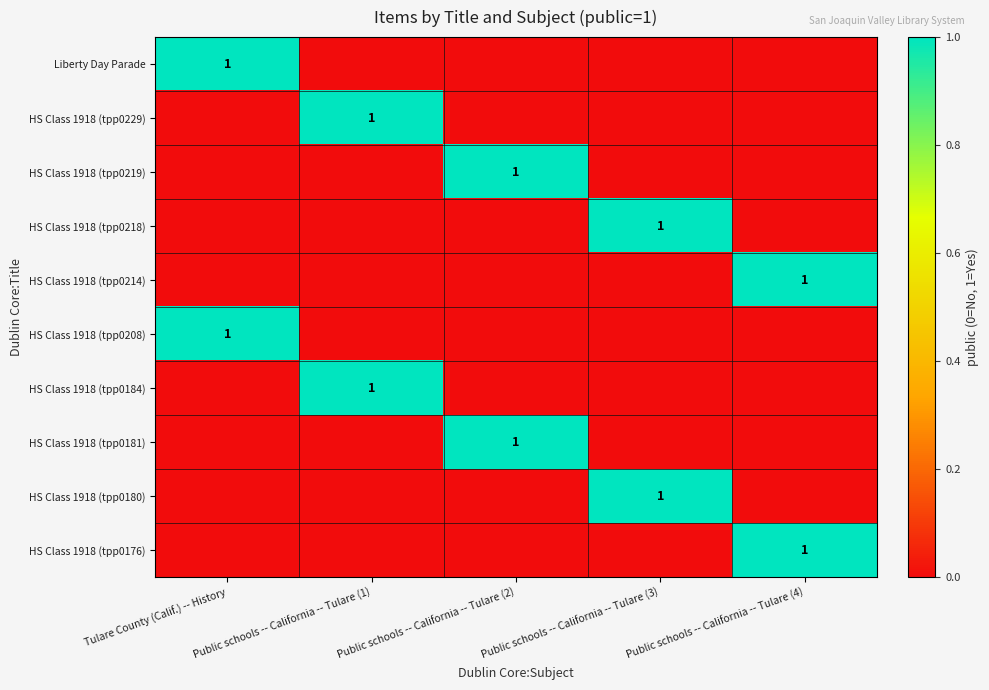

Is it true that HS Class 1918 (tpp0181) equals 2 at Public schools -- California -- Tulare (2)?

False